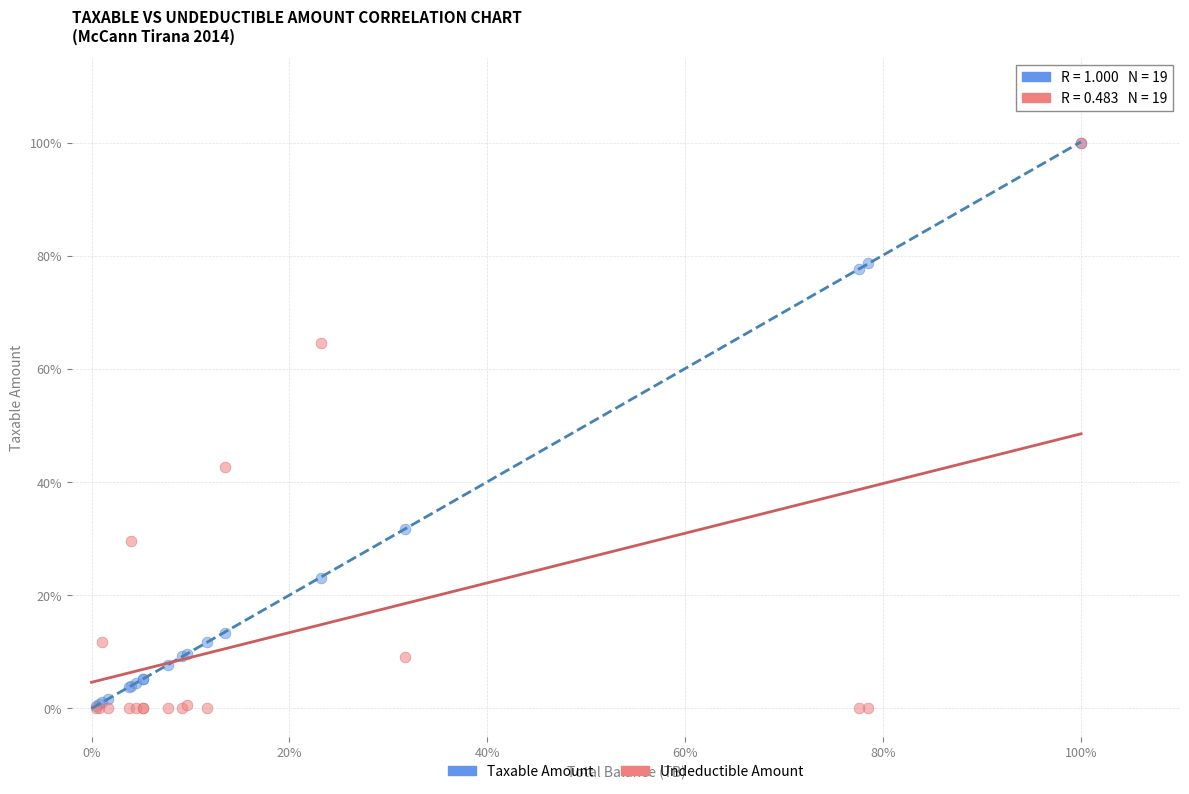

What are all the series names shown in the legend?

Taxable Amount, Undeductible Amount